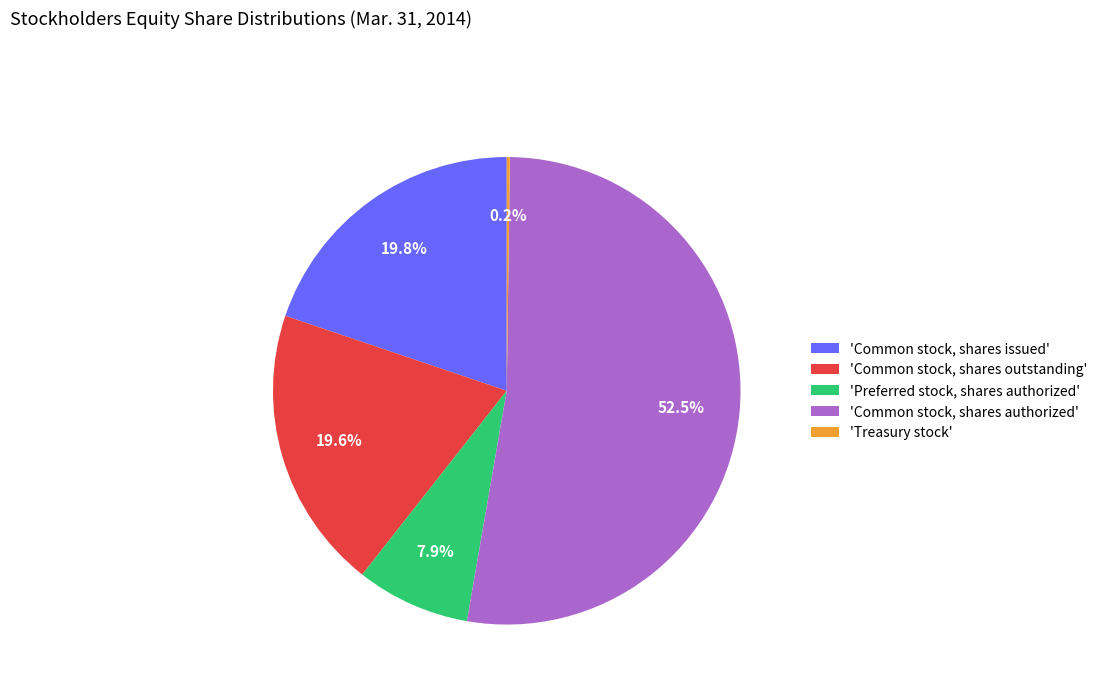

What percentage is NOT represented by 'Common stock, shares authorized'?

47.5%